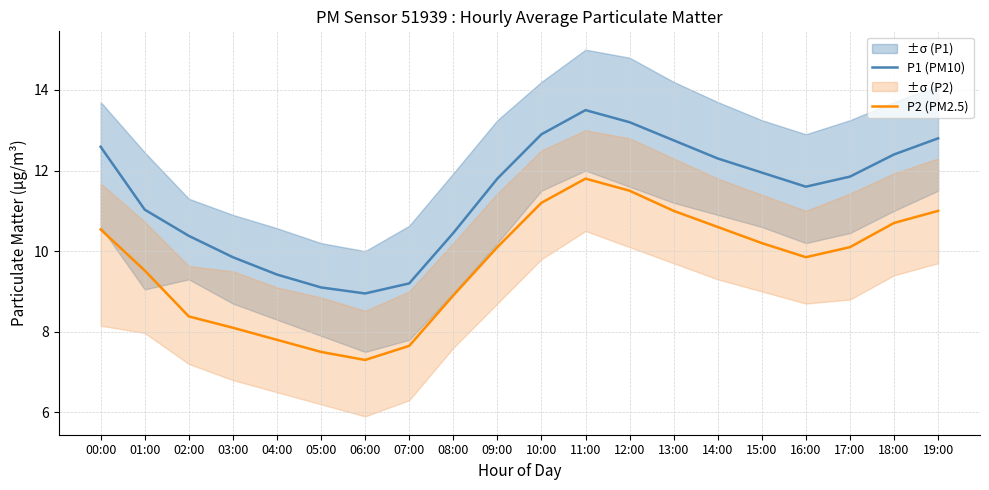

Reading left to right, transcribe all the data shown in this chart.

P1 (PM10): 12.6	11.0	10.4	9.8	9.4	9.1	8.9	9.2	10.4	11.8	12.9	13.5	13.2	12.8	12.3	11.9	11.6	11.8	12.4	12.8
P2 (PM2.5): 10.5	9.5	8.4	8.1	7.8	7.5	7.3	7.7	8.9	10.1	11.2	11.8	11.5	11.0	10.6	10.2	9.8	10.1	10.7	11.0